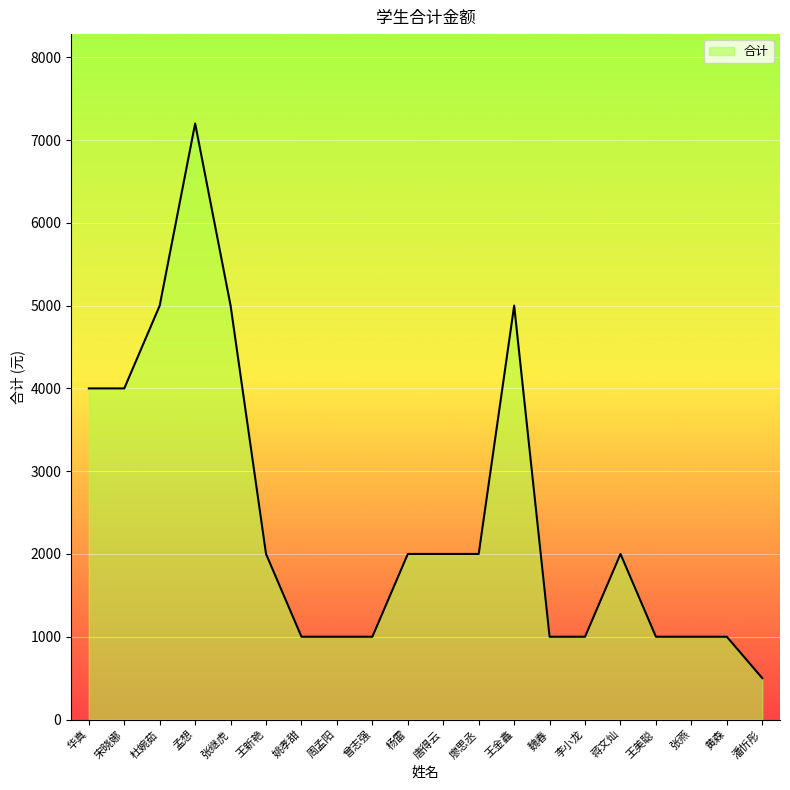

What is the label of the 13th point from the right?

周孟阳